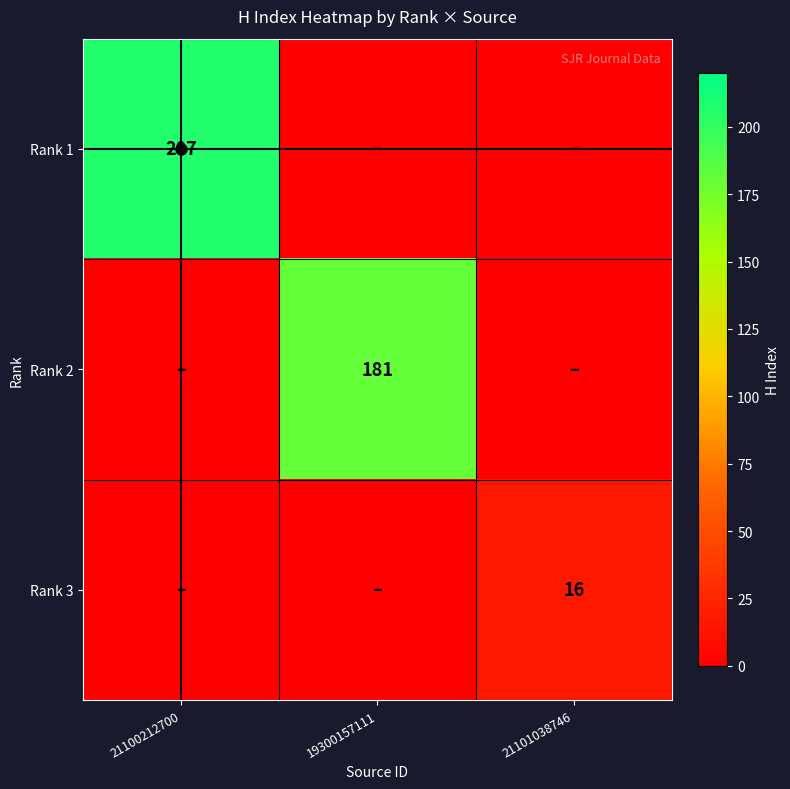

Is it true that Rank 3 equals 16 at 21101038746?

True